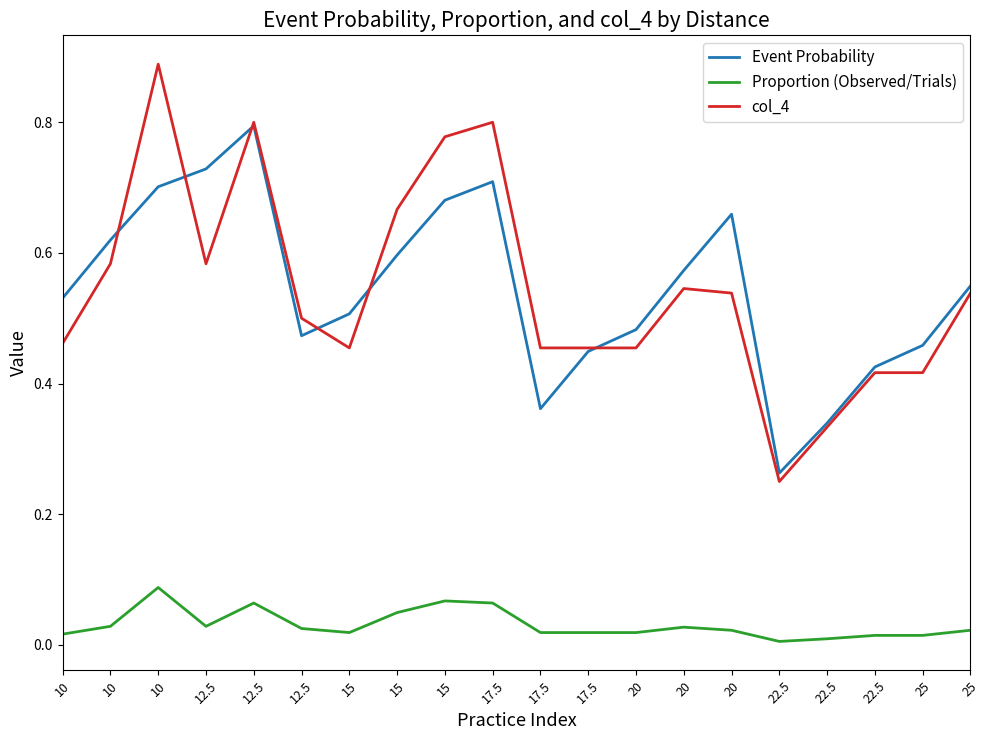

Reading left to right, transcribe all the data shown in this chart.

Event Probability: 10=0.5	10=0.6	10=0.7	12.5=0.7	12.5=0.8	12.5=0.5	15=0.5	15=0.6	15=0.7	17.5=0.7	17.5=0.4	17.5=0.4	20=0.5	20=0.6	20=0.7	22.5=0.3	22.5=0.3	22.5=0.4	25=0.5	25=0.5
Proportion (Observed/Trials): 10=0.0	10=0.0	10=0.1	12.5=0.0	12.5=0.1	12.5=0.0	15=0.0	15=0.0	15=0.1	17.5=0.1	17.5=0.0	17.5=0.0	20=0.0	20=0.0	20=0.0	22.5=0.0	22.5=0.0	22.5=0.0	25=0.0	25=0.0
col_4: 10=0.5	10=0.6	10=0.9	12.5=0.6	12.5=0.8	12.5=0.5	15=0.5	15=0.7	15=0.8	17.5=0.8	17.5=0.5	17.5=0.5	20=0.5	20=0.5	20=0.5	22.5=0.2	22.5=0.3	22.5=0.4	25=0.4	25=0.5